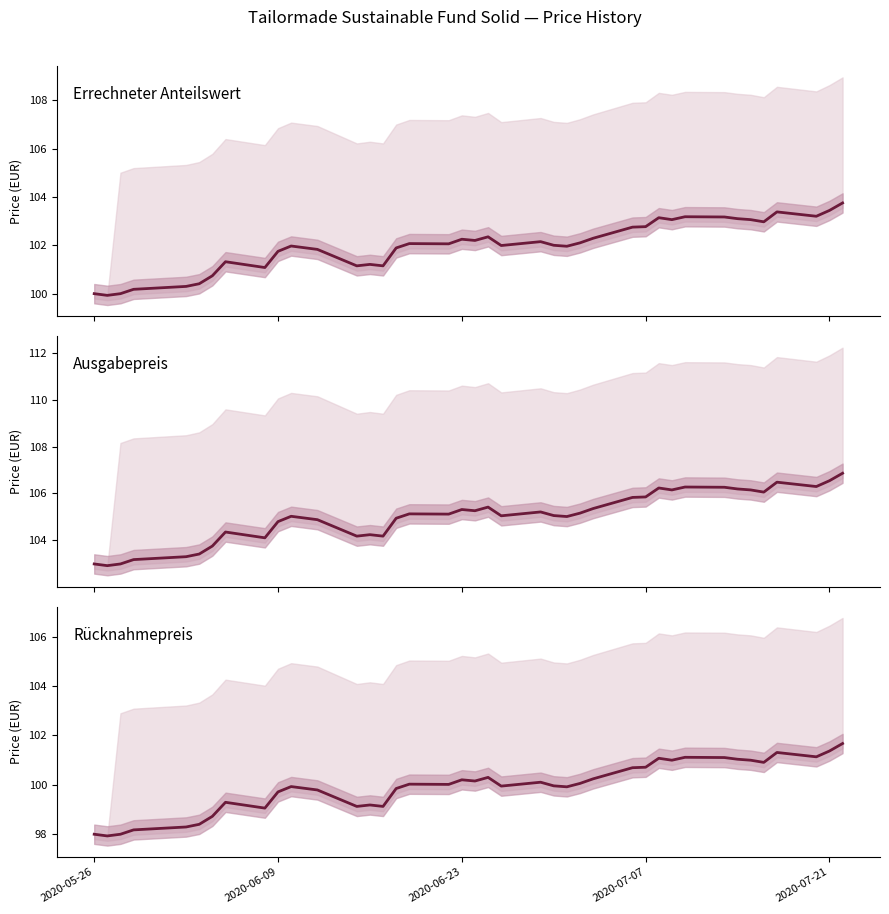

In Rücknahmepreis, how many points are higher than both neighbors (excluding endpoints)?

10